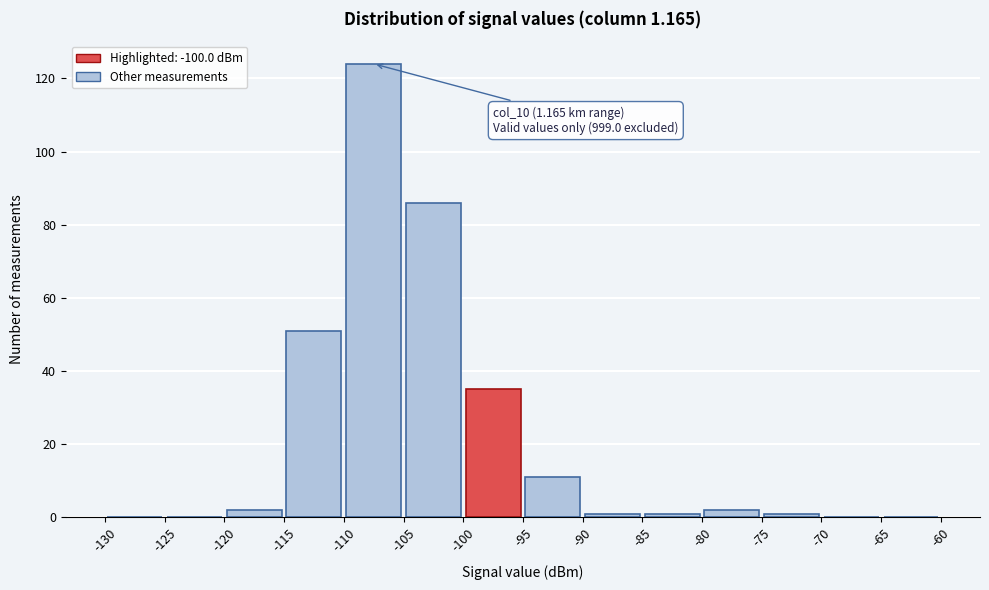

Which range on the x-axis has the tallest bar?

-110 to -105